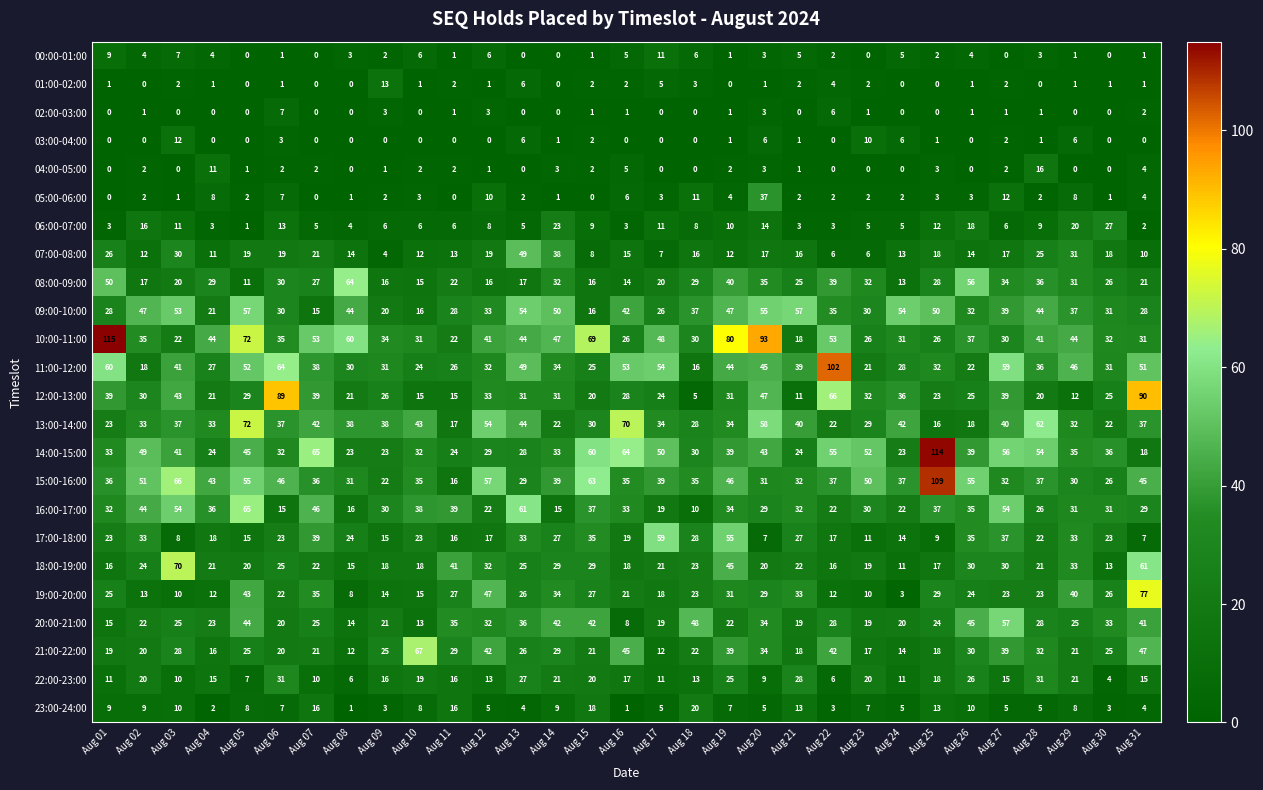

Is it true that 20:00-21:00 equals 57 at Aug 27?

True